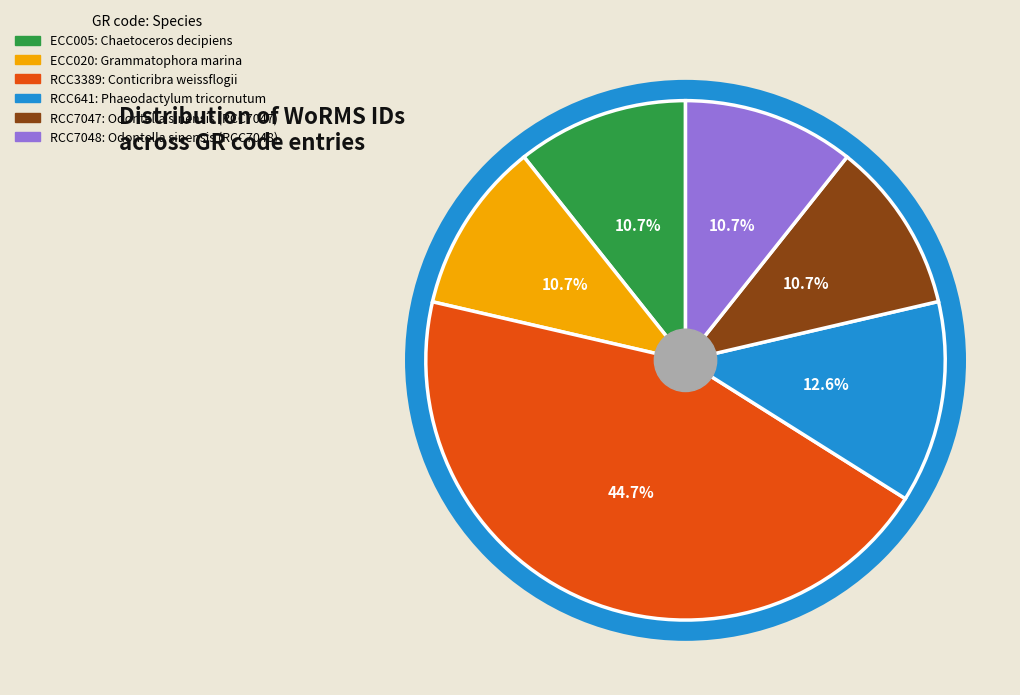

What percentage do Odontella sinensis (RCC7048) and Conticribra weissflogii together represent?

55.4%